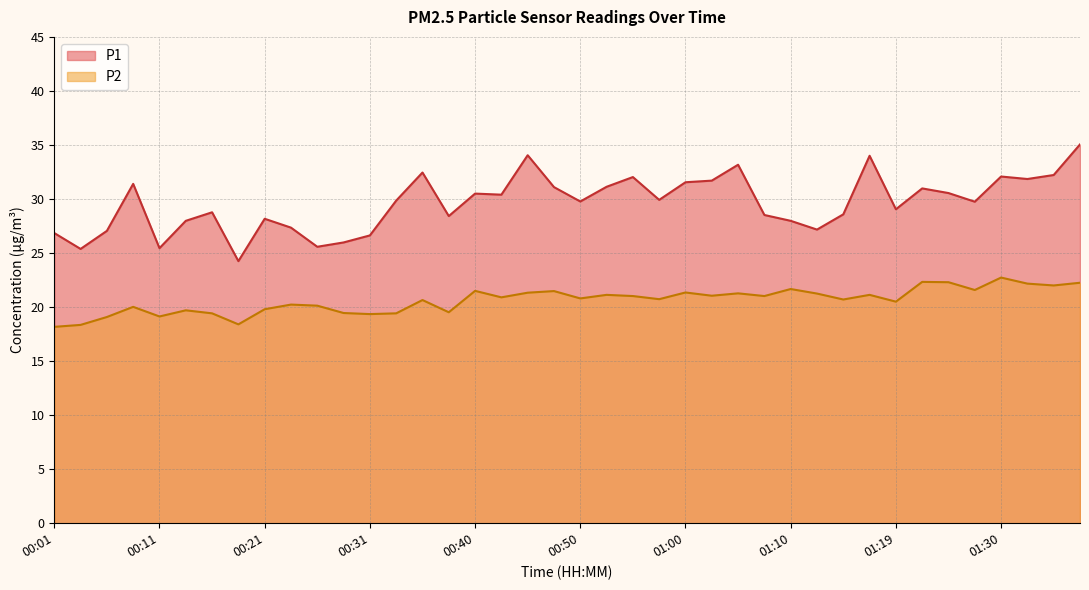

What is the average value of the P2 series?

20.6